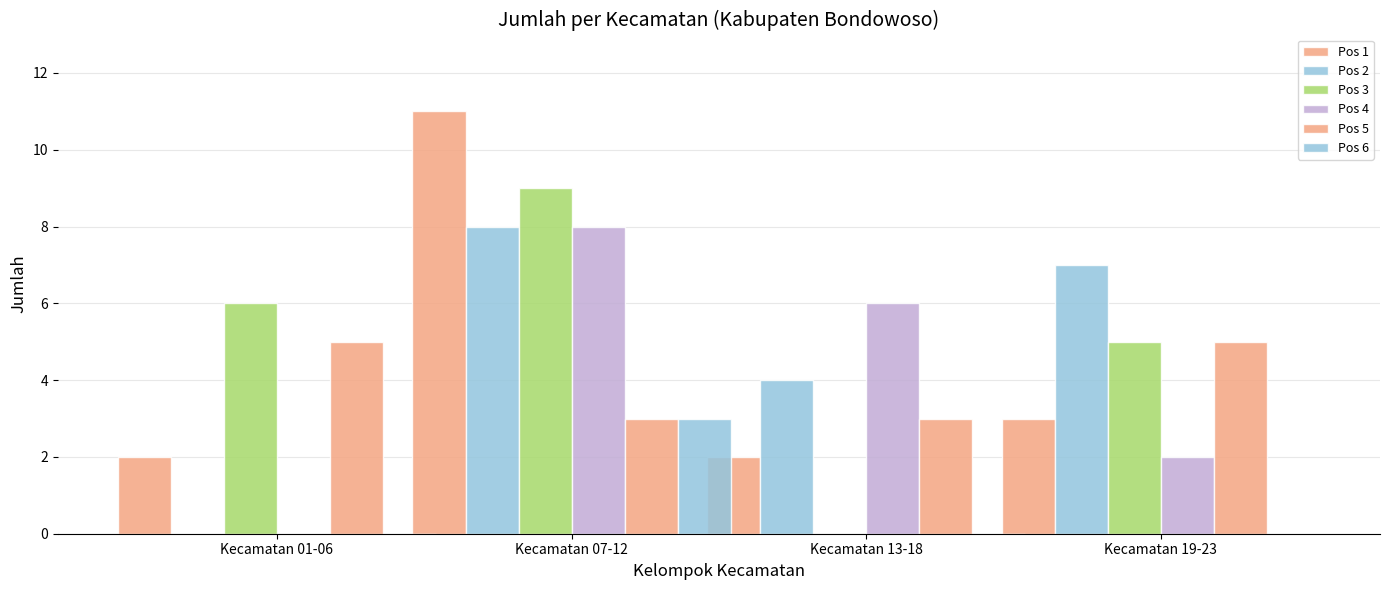

Reading right to left, what are all the values shown in this chart?

Pos 1: 3	2	11	2
Pos 2: 7	4	8	0
Pos 3: 5	0	9	6
Pos 4: 2	6	8	0
Pos 5: 5	3	3	5
Pos 6: 0	0	3	0